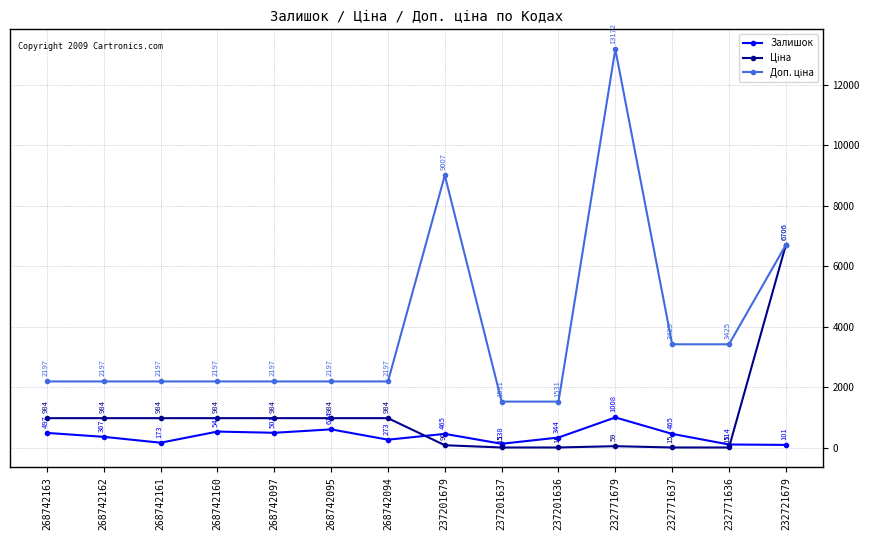

The Залишок series shows 501.0 at 268742097. True or false?

True